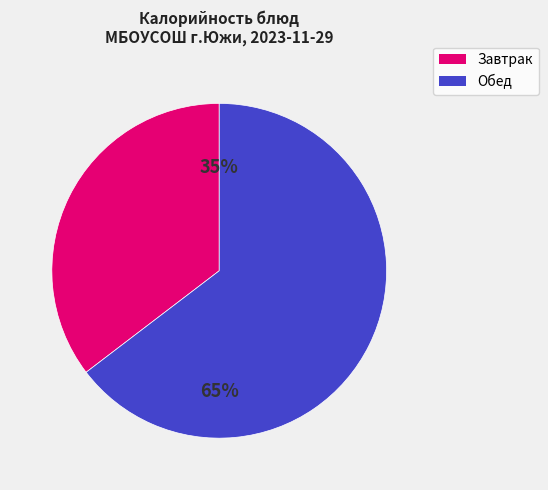

To the nearest percent, what is the average slice percentage?

50%